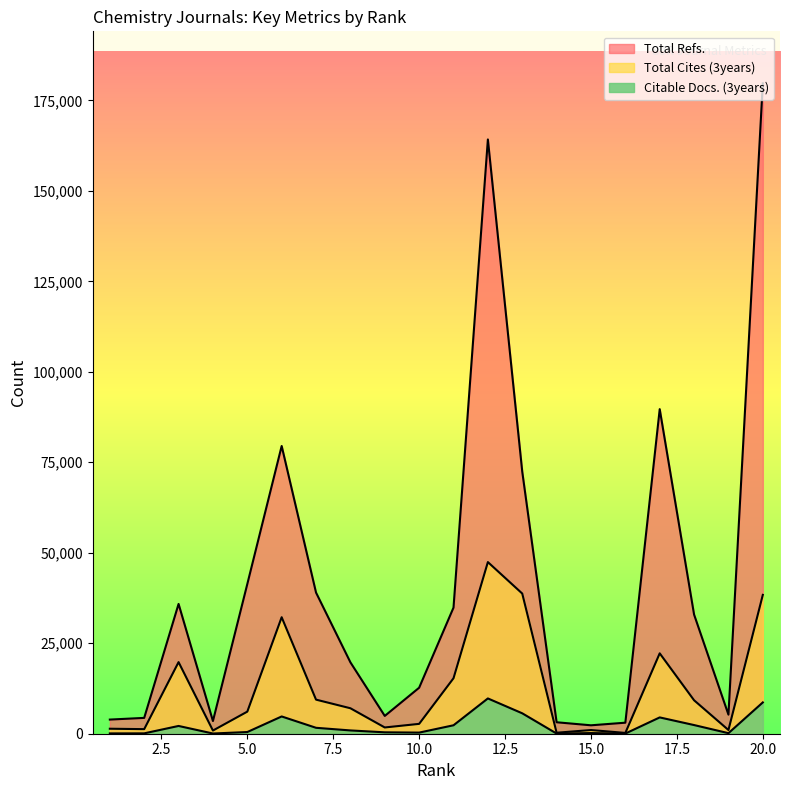

What is the average value of the Citable Docs. (3years) series?

2228